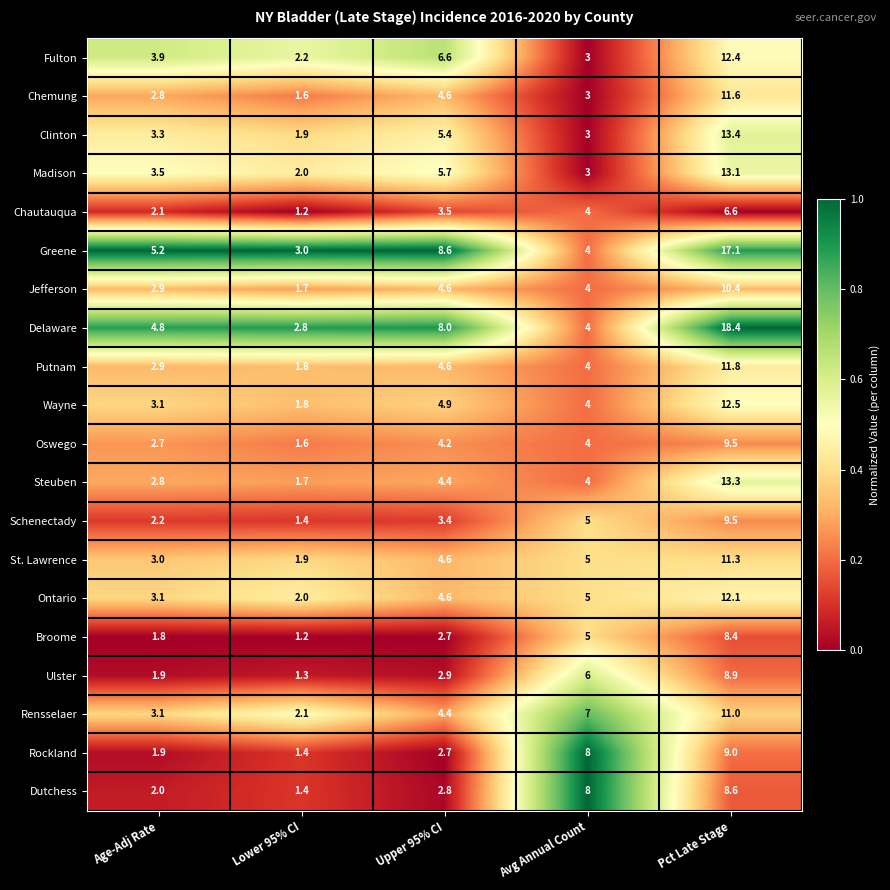

Count the number of categories in the chart.

5